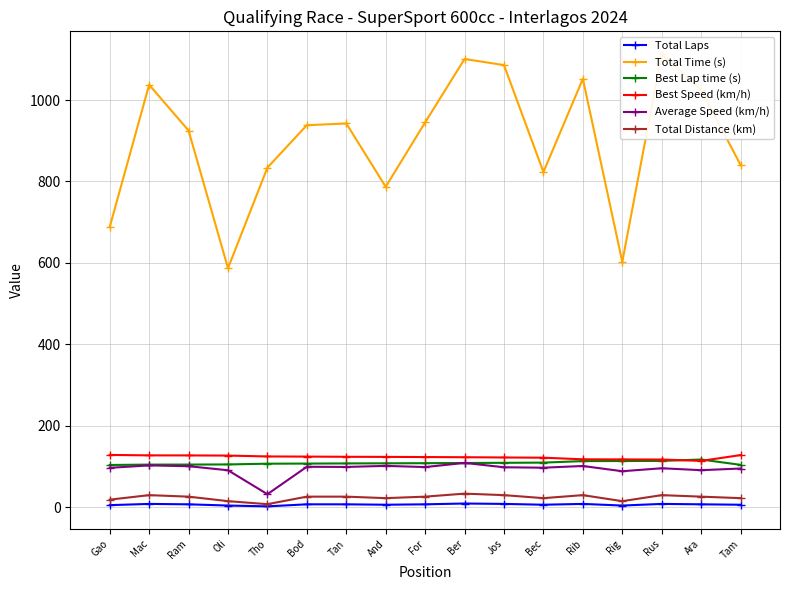

At which label does Total Distance (km) reach its peak?

Ber